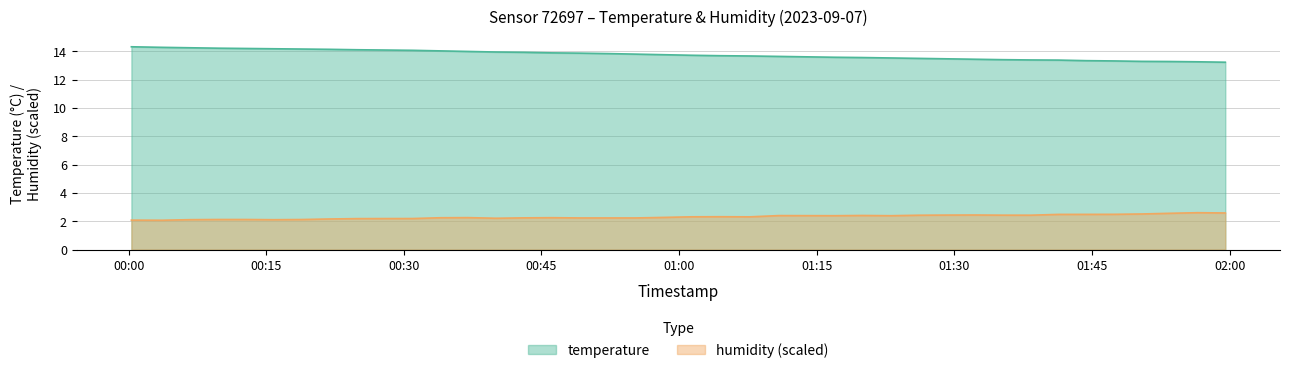

Is the value of temperature at 2023-09-07T01:10:52 greater than the value of humidity at 2023-09-07T01:53:28?

Yes